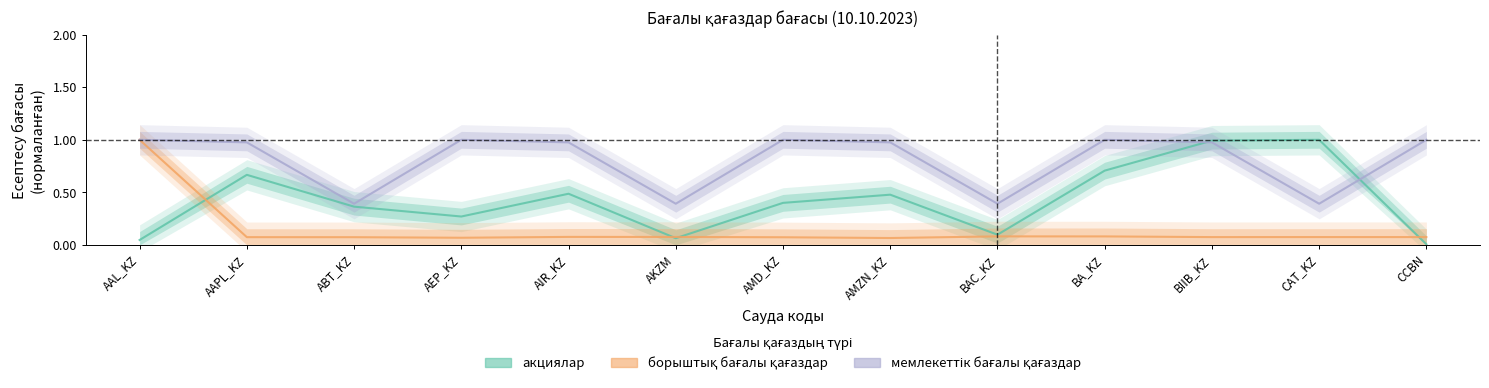

True or false: мемлекеттік бағалы қағаздар and борыштық бағалы қағаздар cross at least once.

False